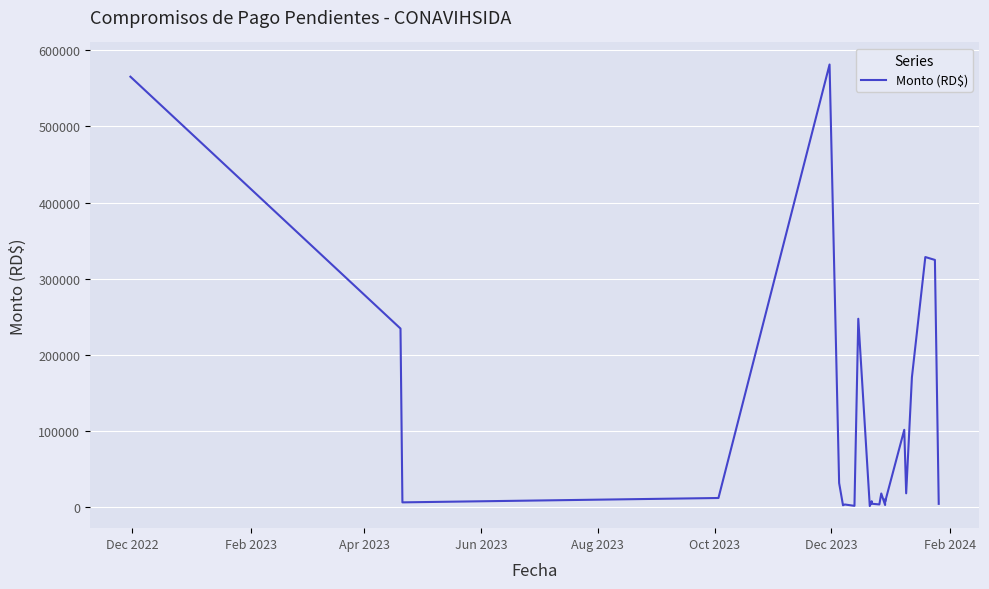

How many interior local peaks (higher than both neighbors) does the data have?

8